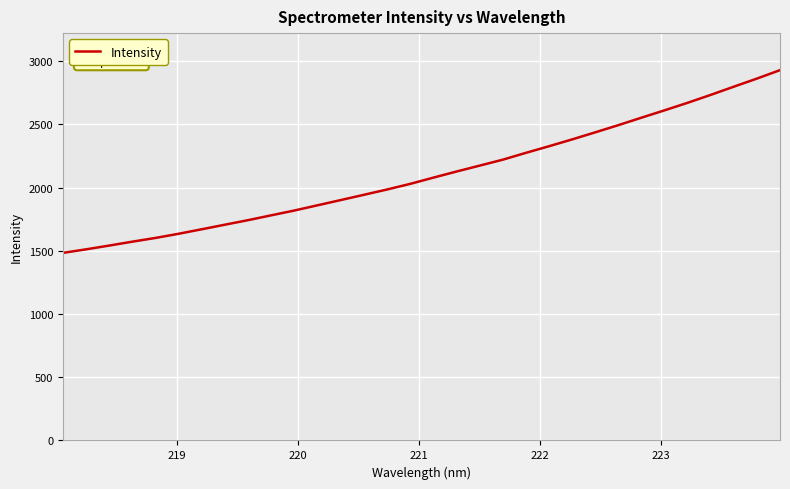

What is the difference between the maximum and minimum values?

1444.9